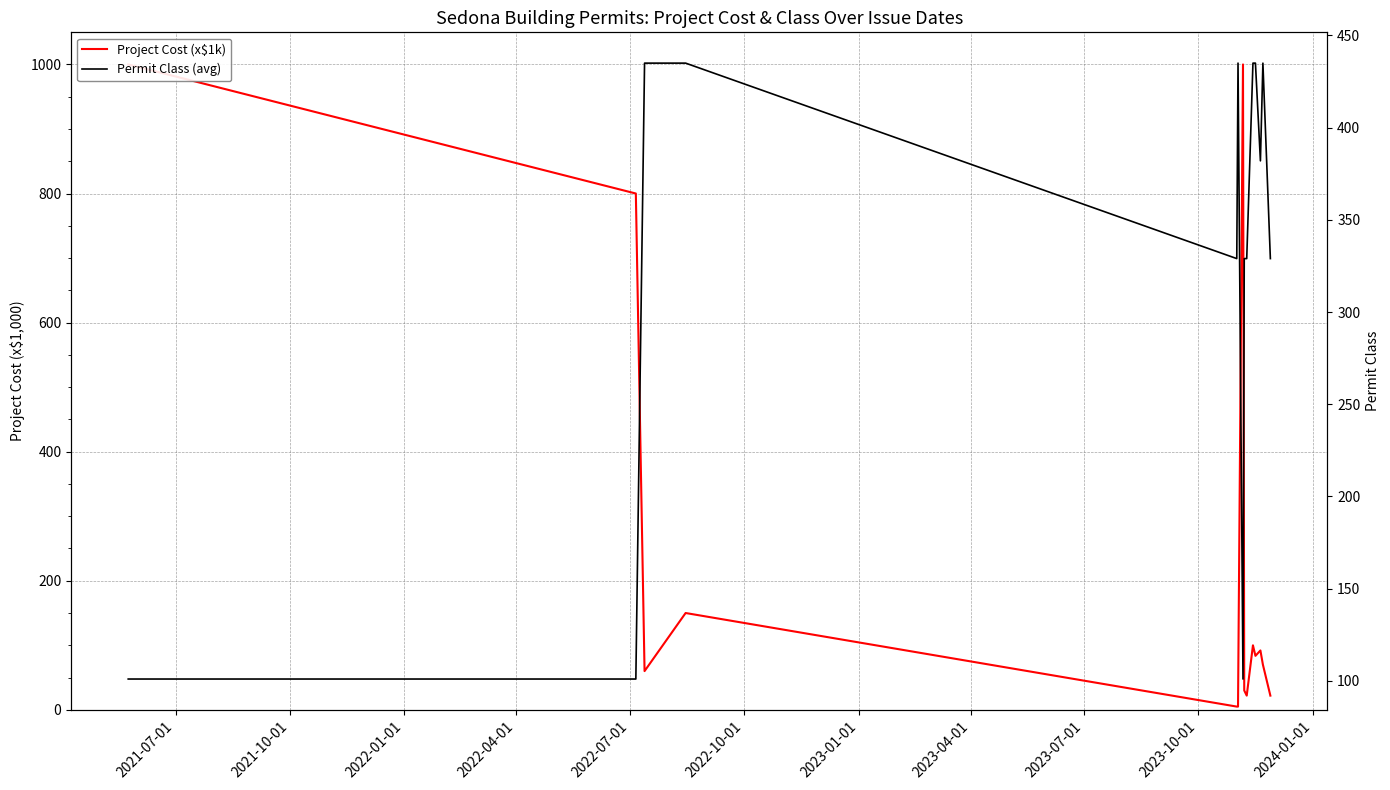

What is the maximum value for Project Cost (x$1k)?

1000.0